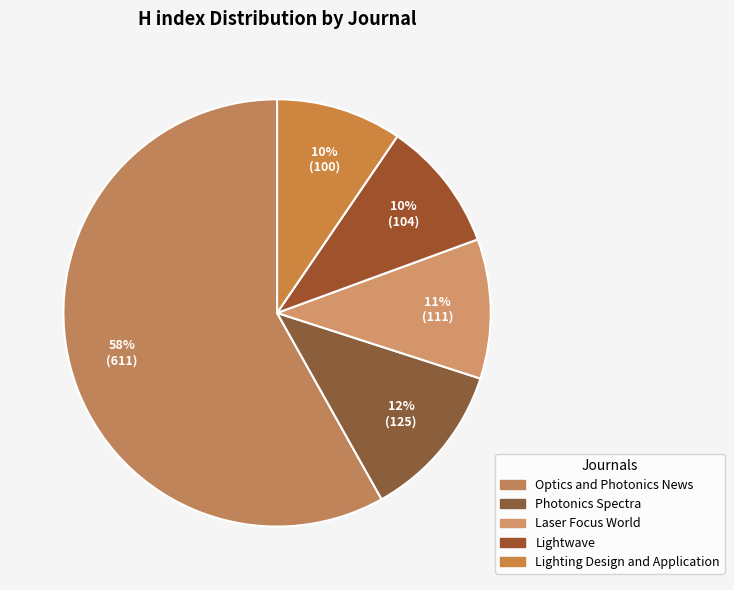

True or false: Lightwave accounts for 1% of the total.

False